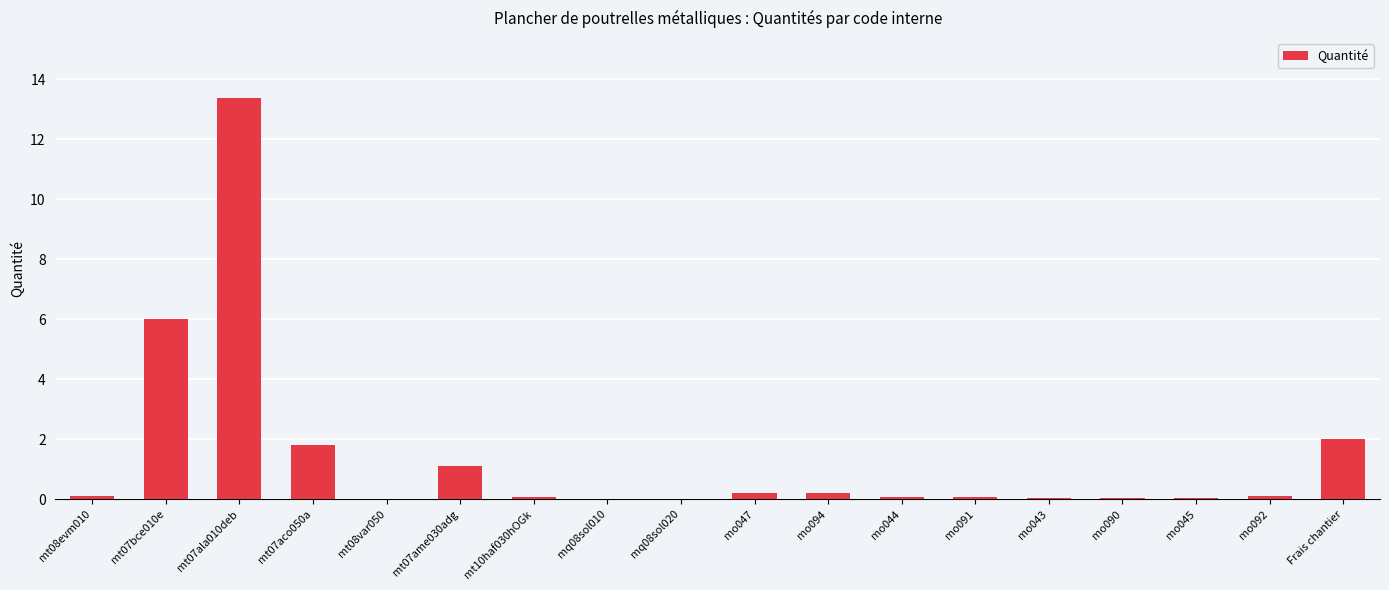

Between mt08var050 and mt07bce010e, which is larger?

mt07bce010e